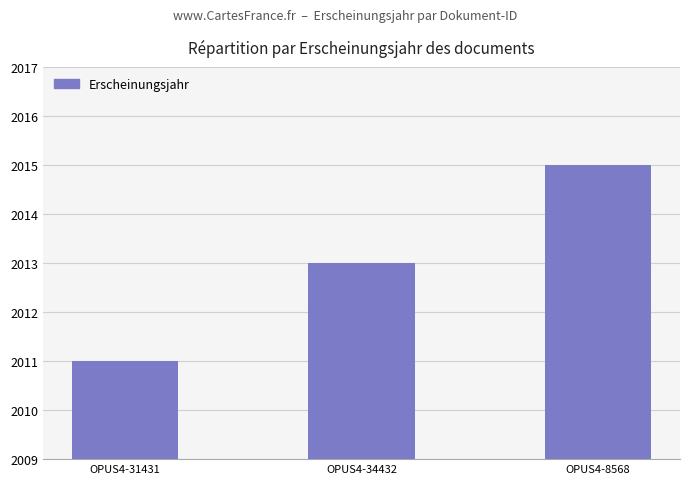

What is the sum of all values?

6039